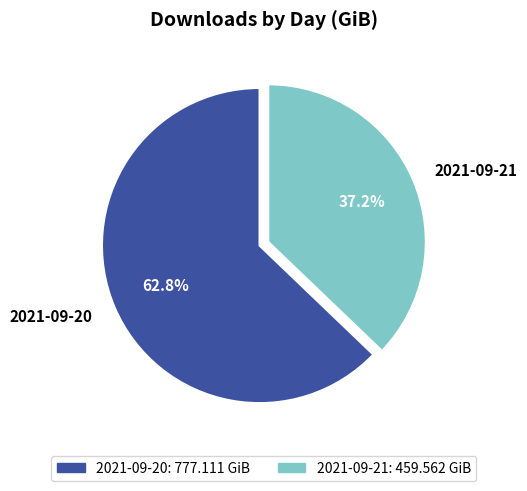

Count the number of slices in the pie.

2